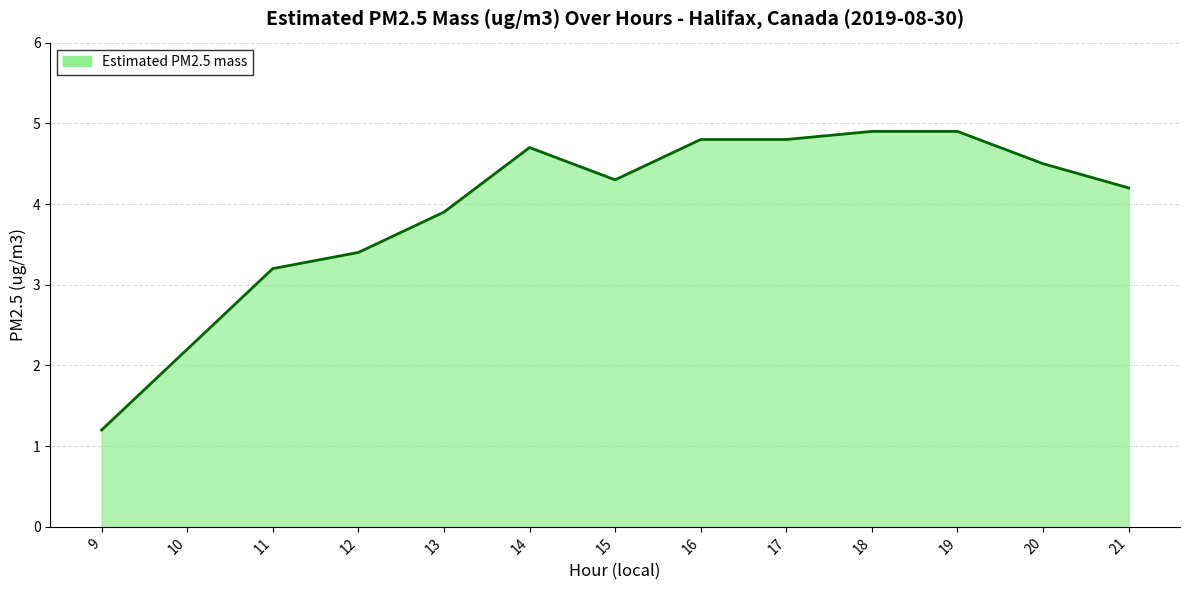

Where does the data first go above 4?

14